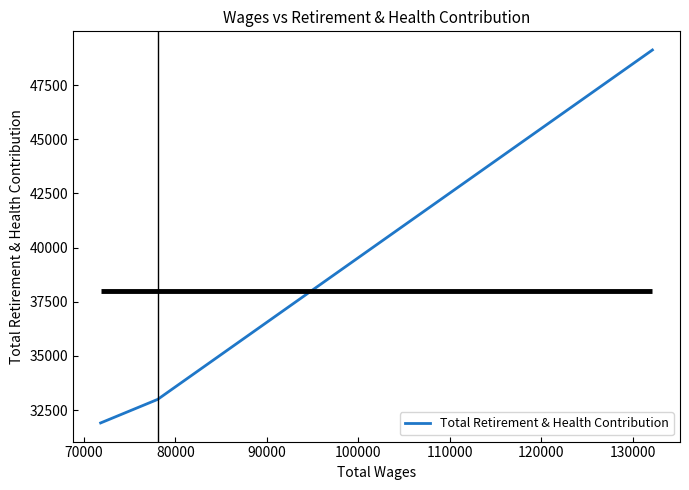

How many values exceed 32990?

1